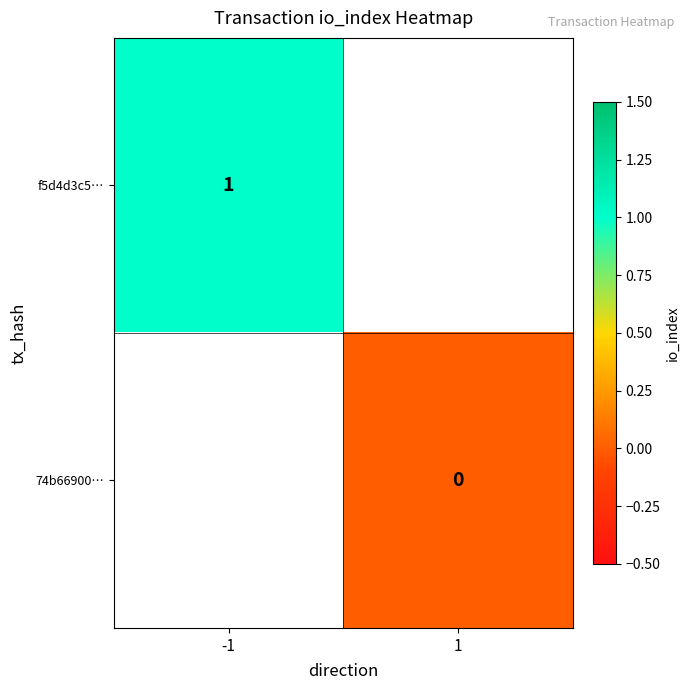

Is it true that f5d4d3c5… equals 1 at -1?

True